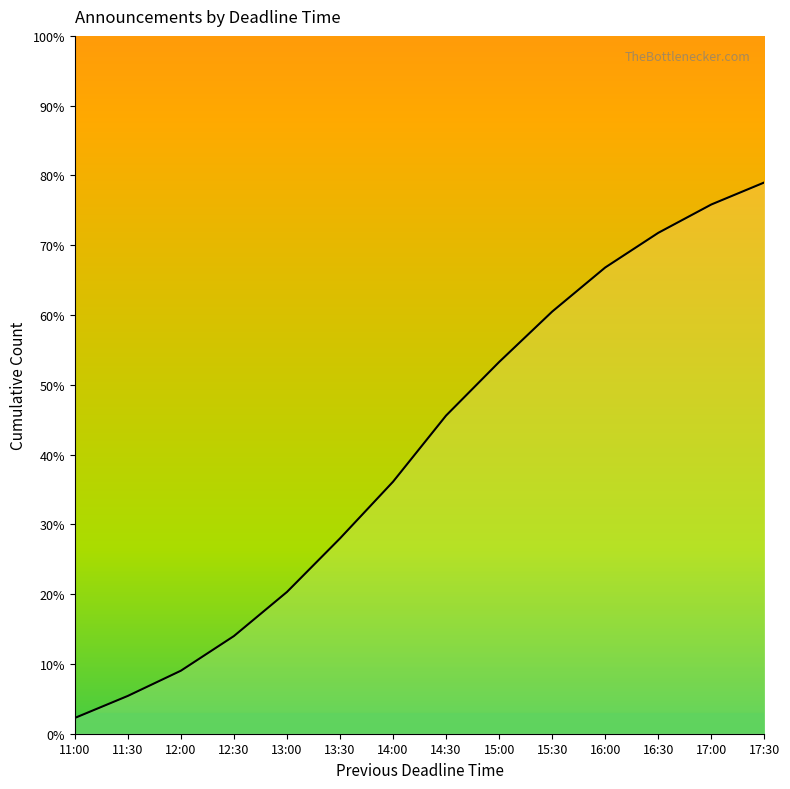

The chart shows a value of 4.1 at 12:00. True or false?

False